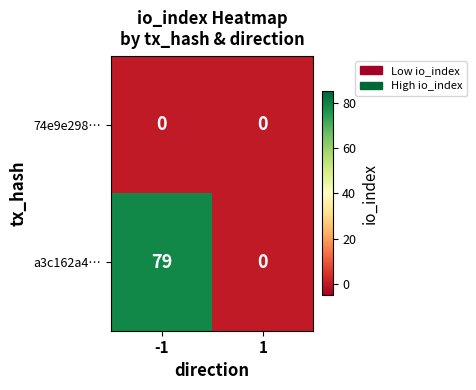

Between -1 and 1, which series saw the biggest shift?

a3c162a4…